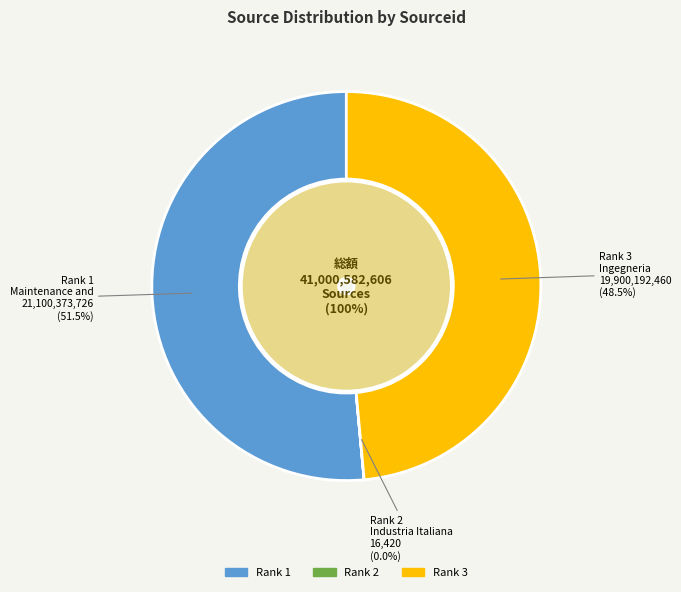

What is the ratio of the value at Rank 3
Ingegneria
Sismica to the value at Rank 2
Industria Italiana
del Cemento?

1211948.4